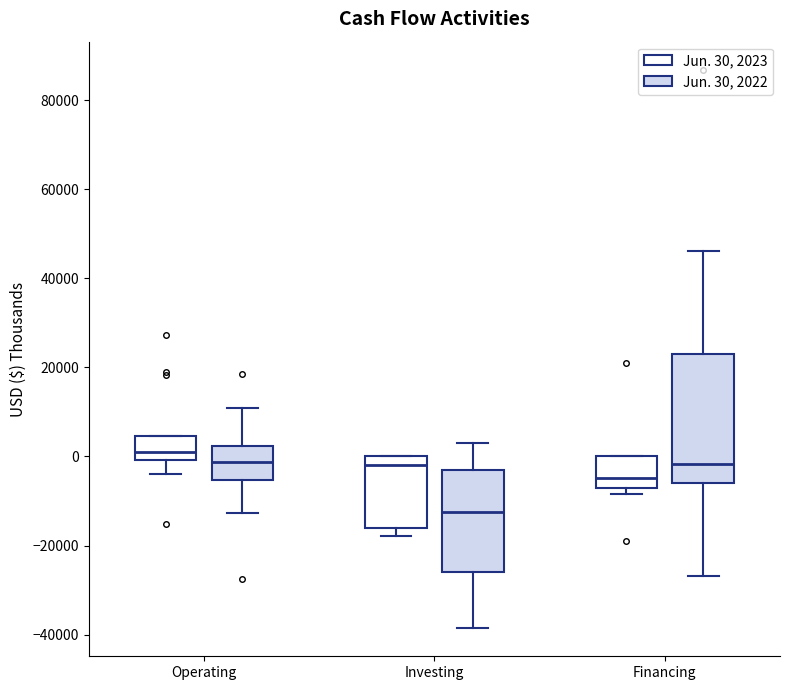

Which box's median line is the lowest?

Investing (Jun. 30, 2022)